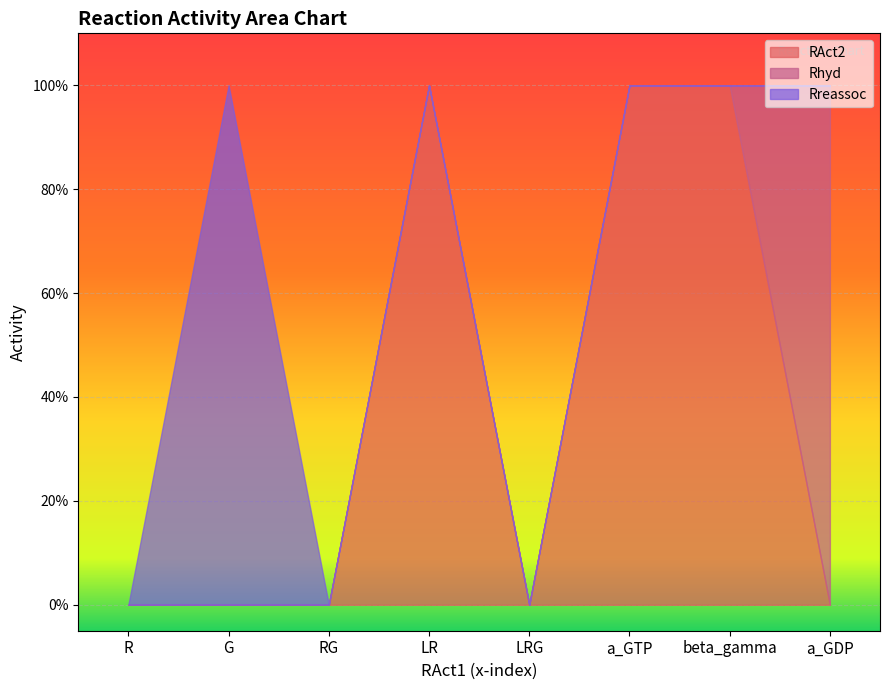

Is the value of Rhyd at RG greater than the value of RAct2 at G?

No